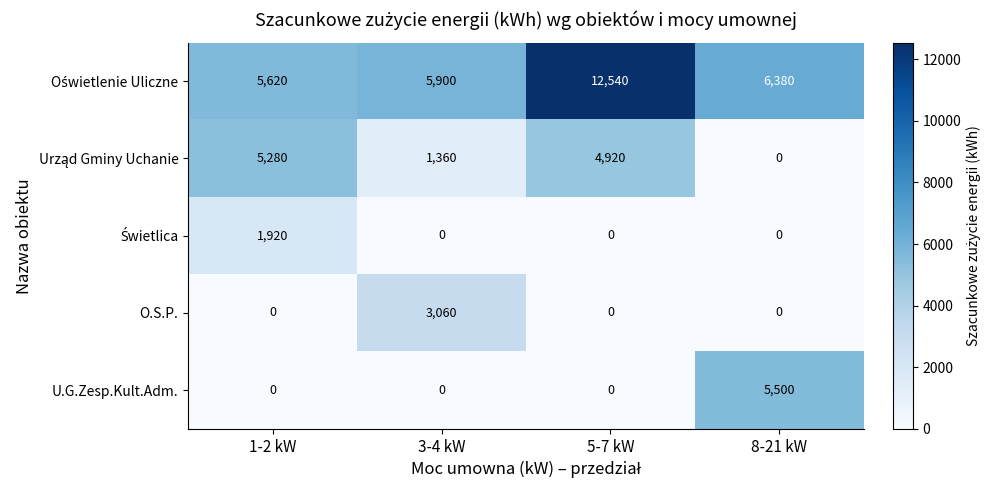

What is the difference between the highest and lowest values at 3-4 kW?

5900